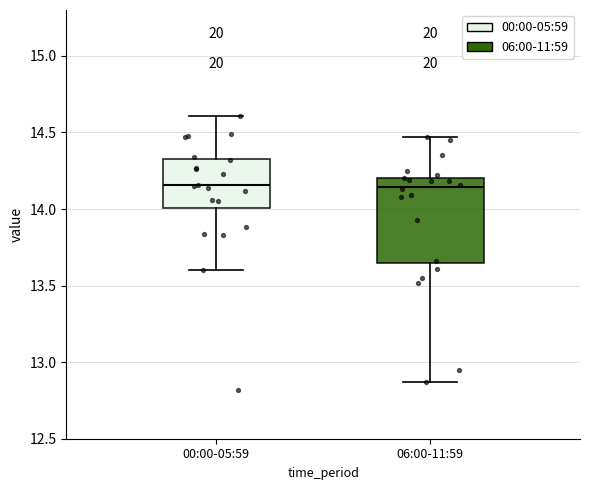

Reading left to right, read every box against the y-axis: the position of its median line, the range the box covers, and the ends of its whiskers. The values are not printed on the chart, so give them approximately, as read against the axis.

00:00-05:59: median 14.15, box 14.00 to 14.35, whiskers 13.60 to 14.60
06:00-11:59: median 14.15, box 13.65 to 14.20, whiskers 12.85 to 14.45